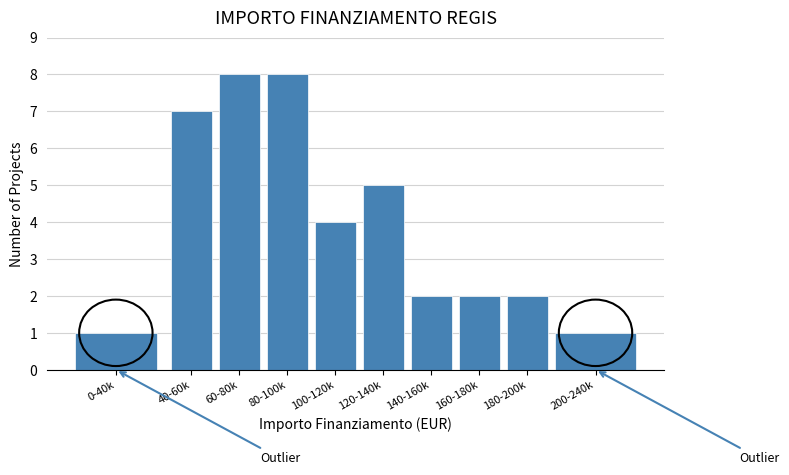

Reading right to left, extract all data points from this chart.

1	2	2	2	5	4	8	8	7	1